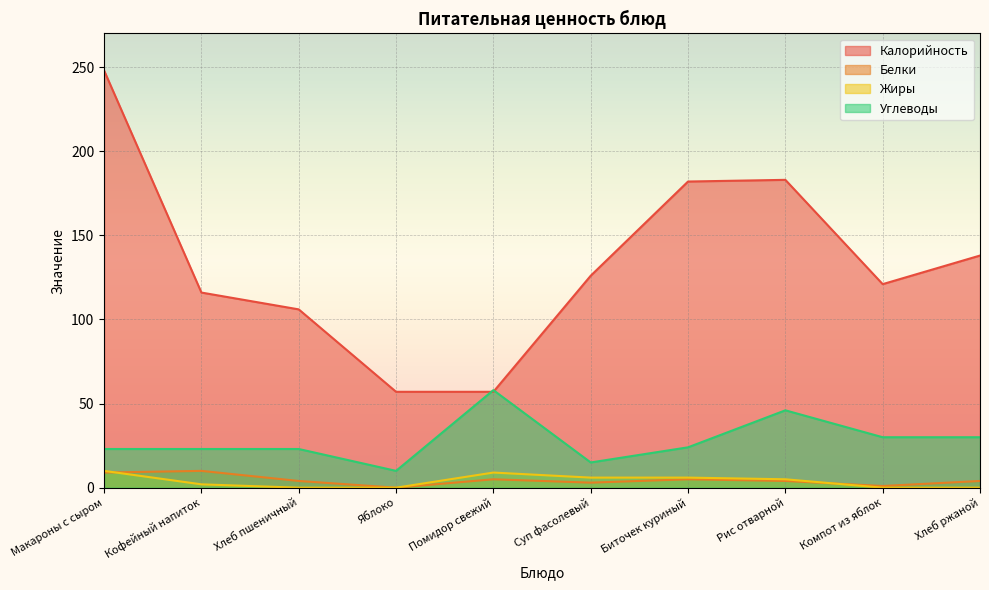

True or false: Калорийность and Жиры cross at least once.

False